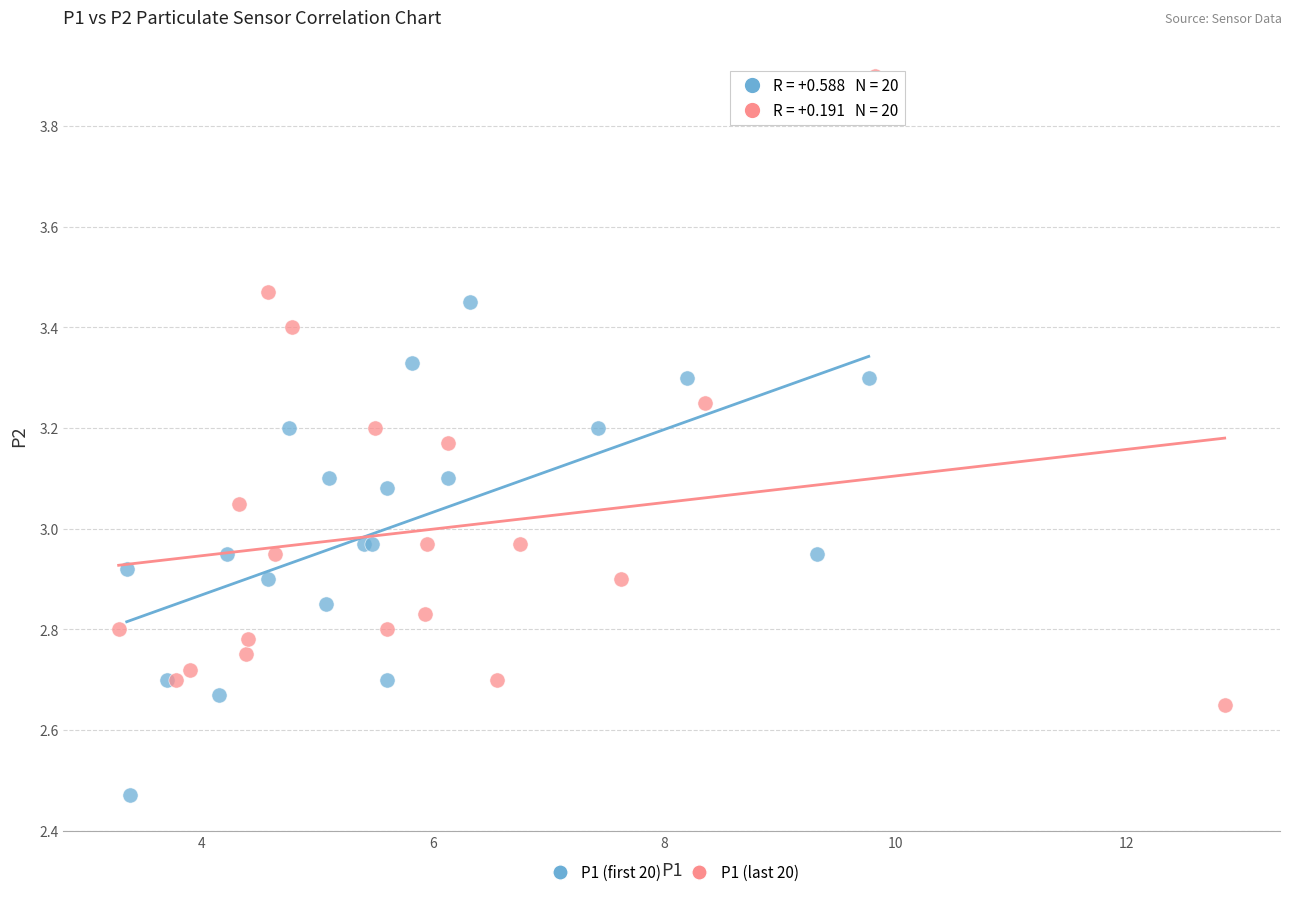

What are all the series names shown in the legend?

P1 (first 20), P1 (last 20)